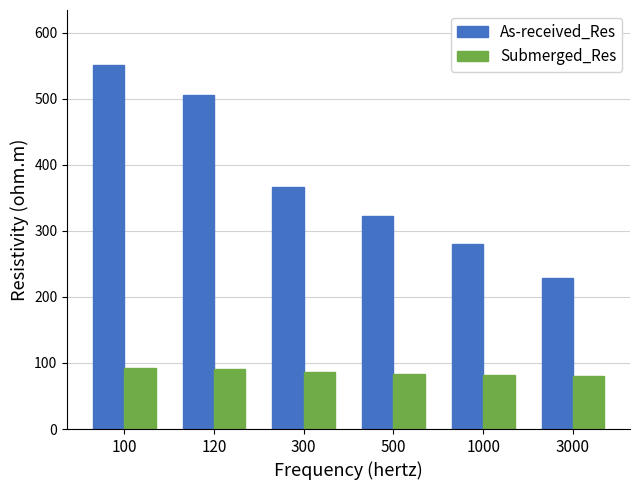

At 1000, list the series in order from largest to smallest.

As-received_Res, Submerged_Res